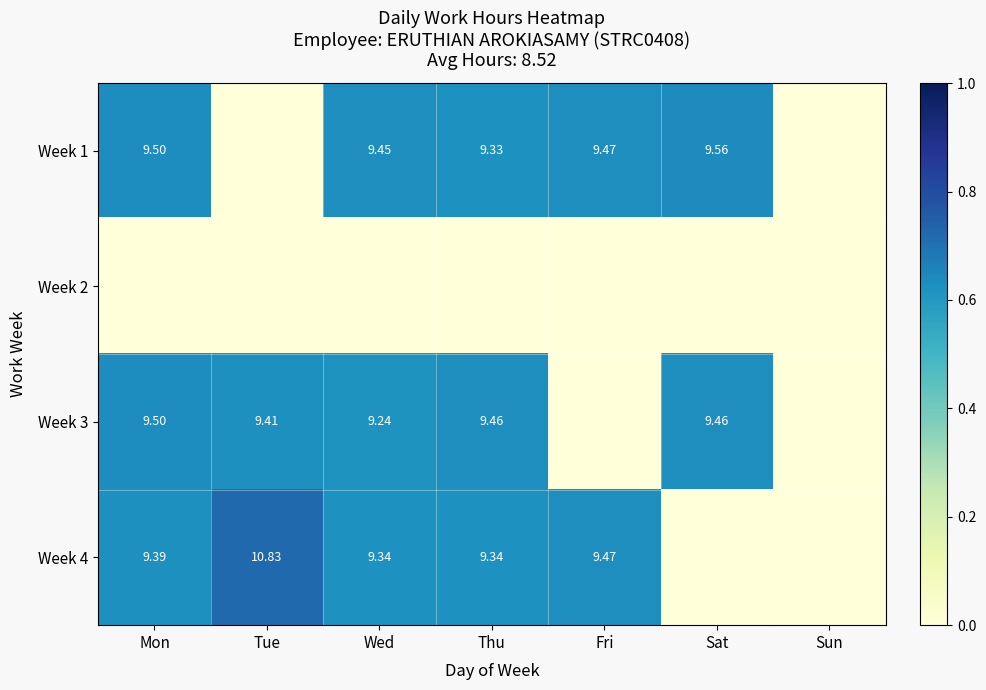

At how many categories does at least one series exceed 0?

6